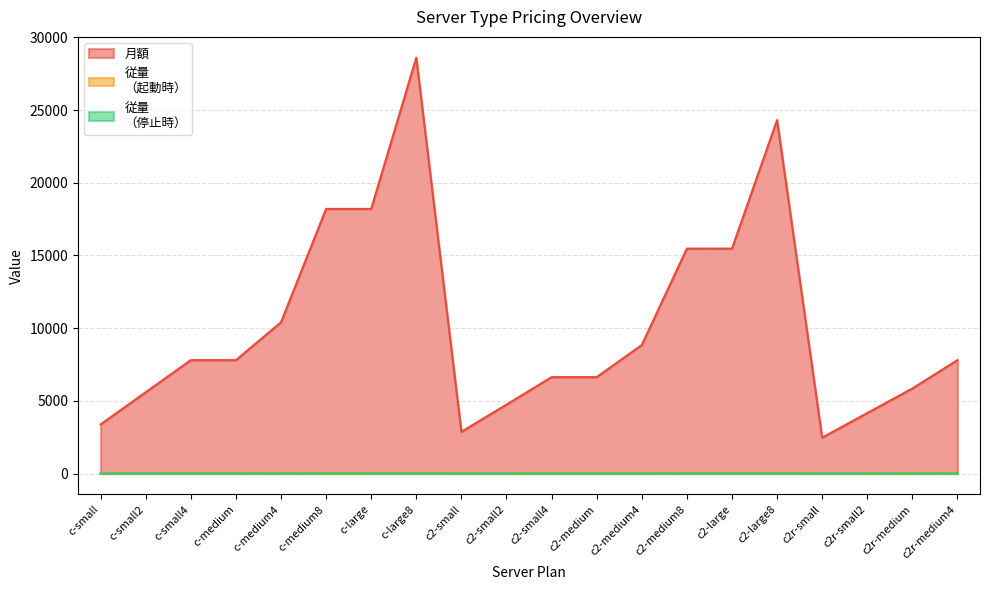

Does the chart display data point markers on the line(s)?

No